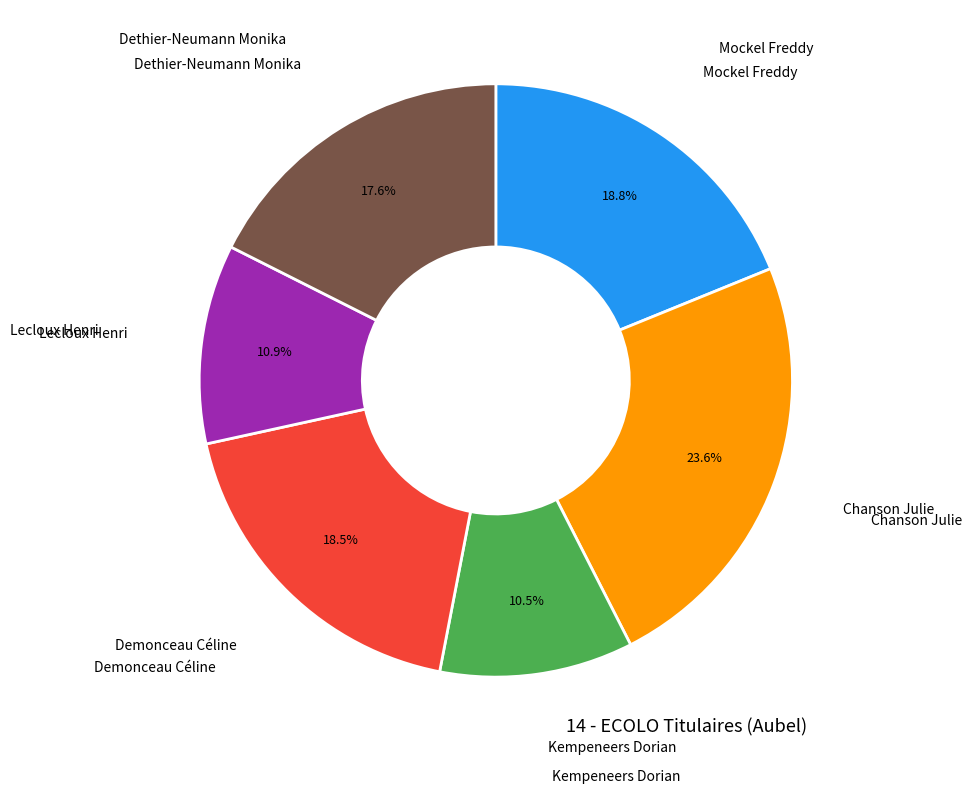

Count the number of slices in the pie.

6